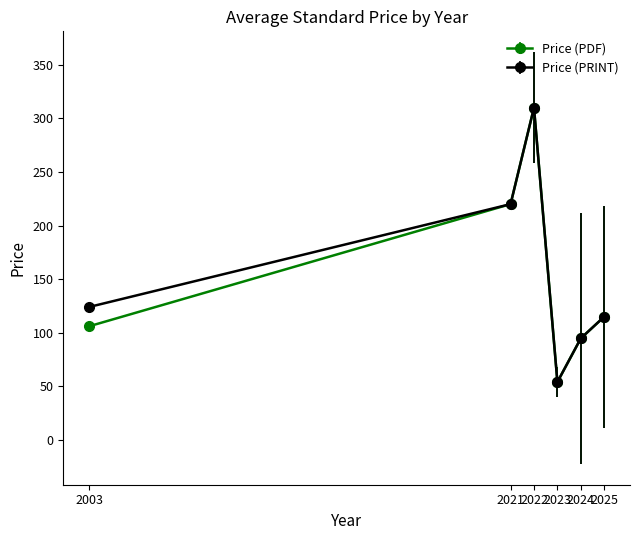

Is the value of Price (PRINT) at 2003 greater than the value of Price (PDF) at 2025?

Yes